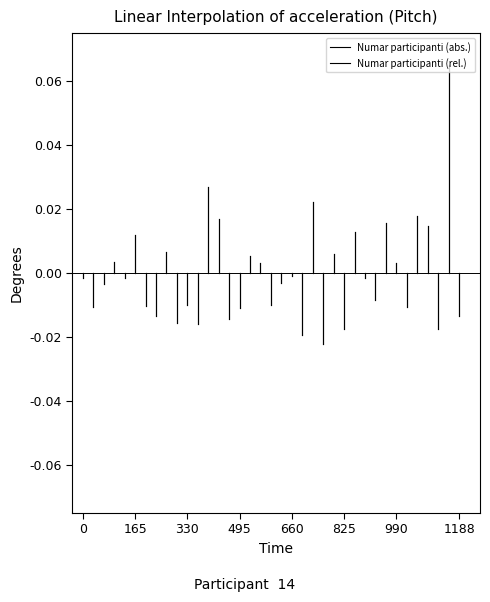

Which series changed the most between 0 and 165?

Numar participanti (rel.)